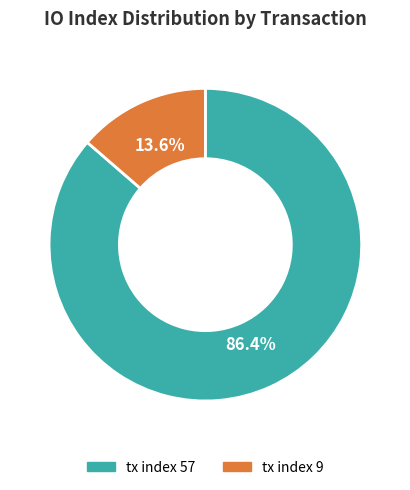

Count the number of slices in the pie.

2